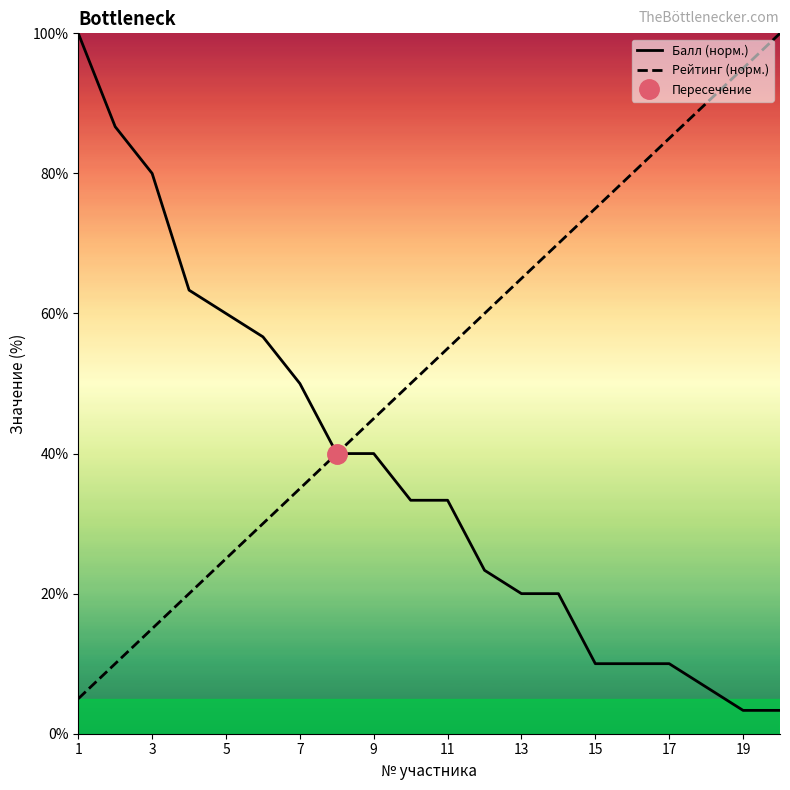

Reading left to right, list all the values displayed in this chart.

Балл (норм.): 100.0	86.7	80.0	63.3	60.0	56.7	50.0	40.0	40.0	33.3	33.3	23.3	20.0	20.0	10.0	10.0	10.0	6.7	3.3	3.3
Рейтинг (норм.): 5.0	10.0	15.0	20.0	25.0	30.0	35.0	40.0	45.0	50.0	55.0	60.0	65.0	70.0	75.0	80.0	85.0	90.0	95.0	100.0